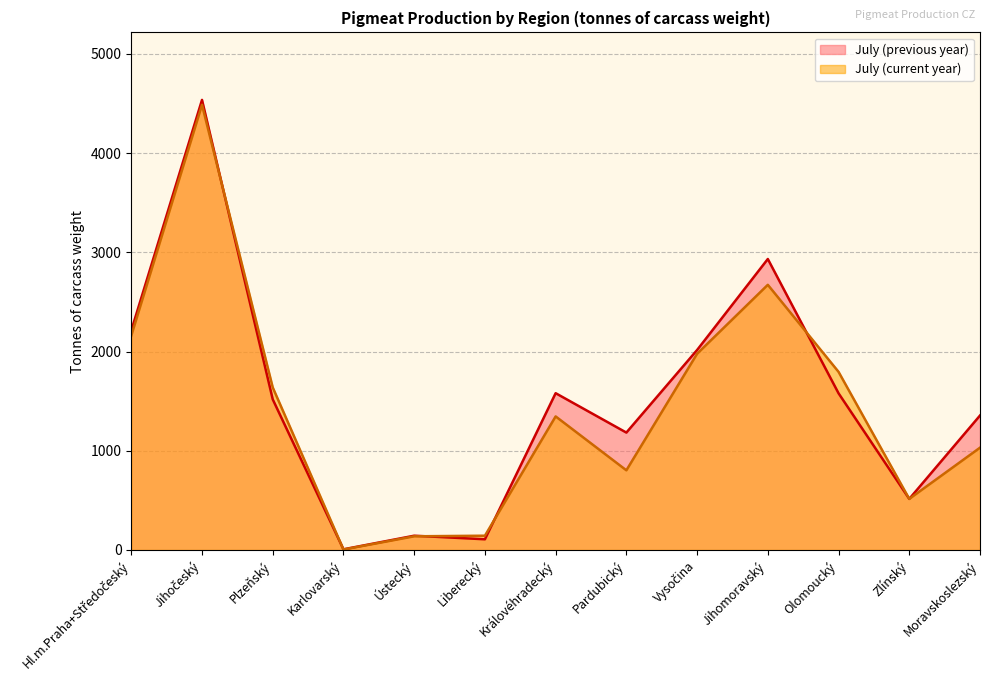

Where does the July (current year) series first go above 1346?

Hl.m.Praha+Středočeský